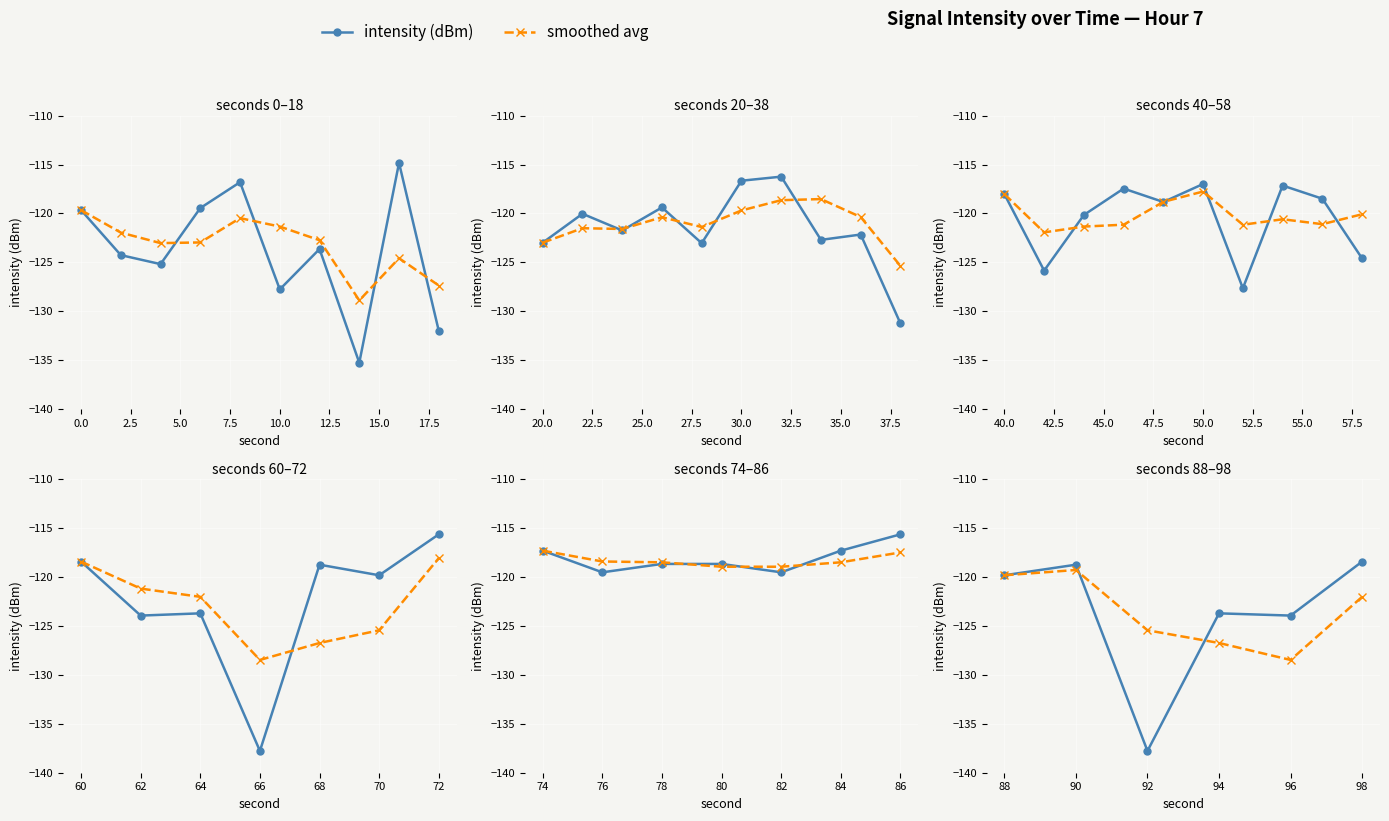

Does the chart display data point markers on the line(s)?

Yes